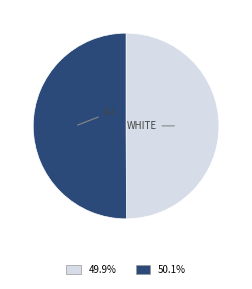

Count the number of slices in the pie.

2